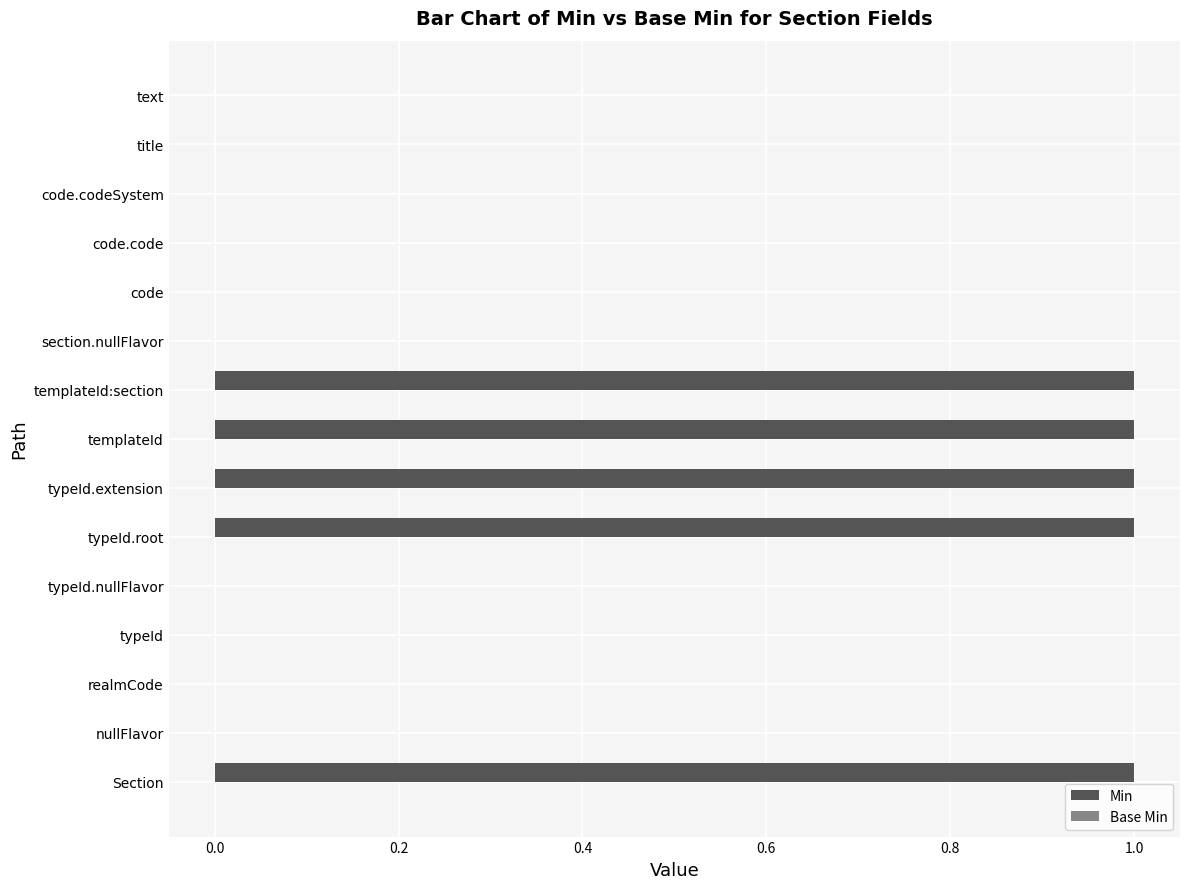

Between typeId.root and code.codeSystem, which is larger?

typeId.root